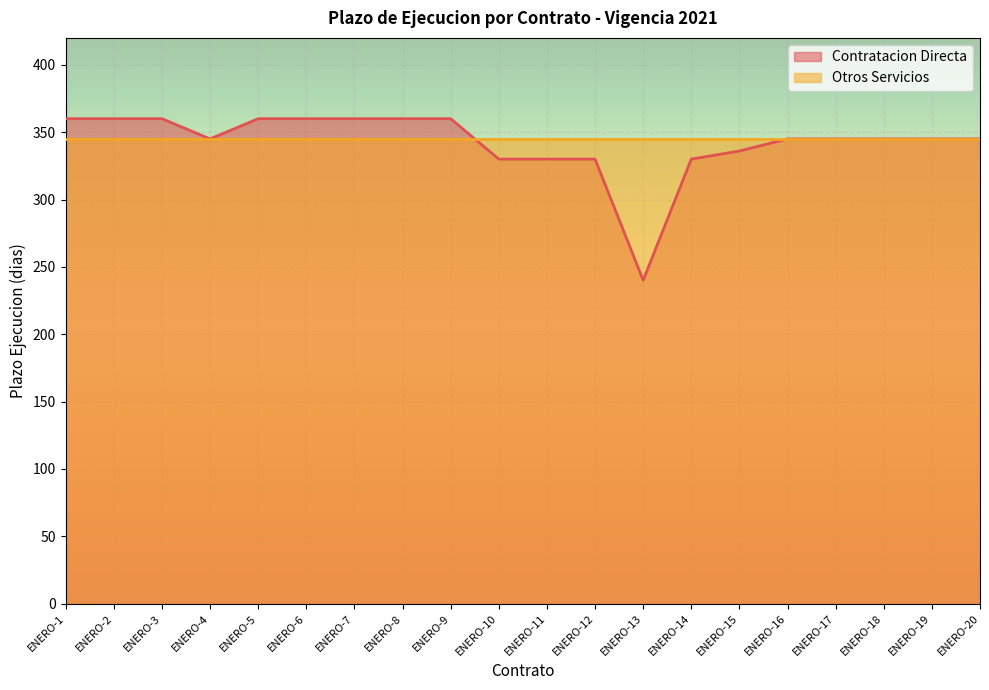

Reading left to right, list all the values displayed in this chart.

360	360	360	345	360	360	360	360	360	330	330	330	240	330	336	345	345	345	345	345